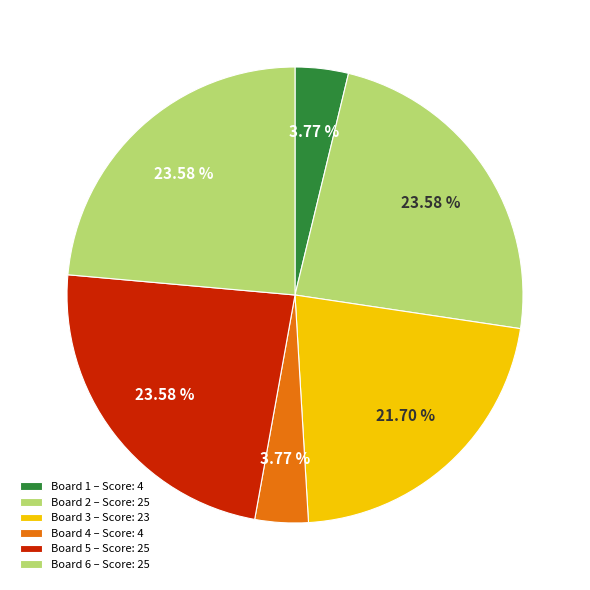

To the nearest percent, what is the combined percentage of Board 1 and Board 4?

8%